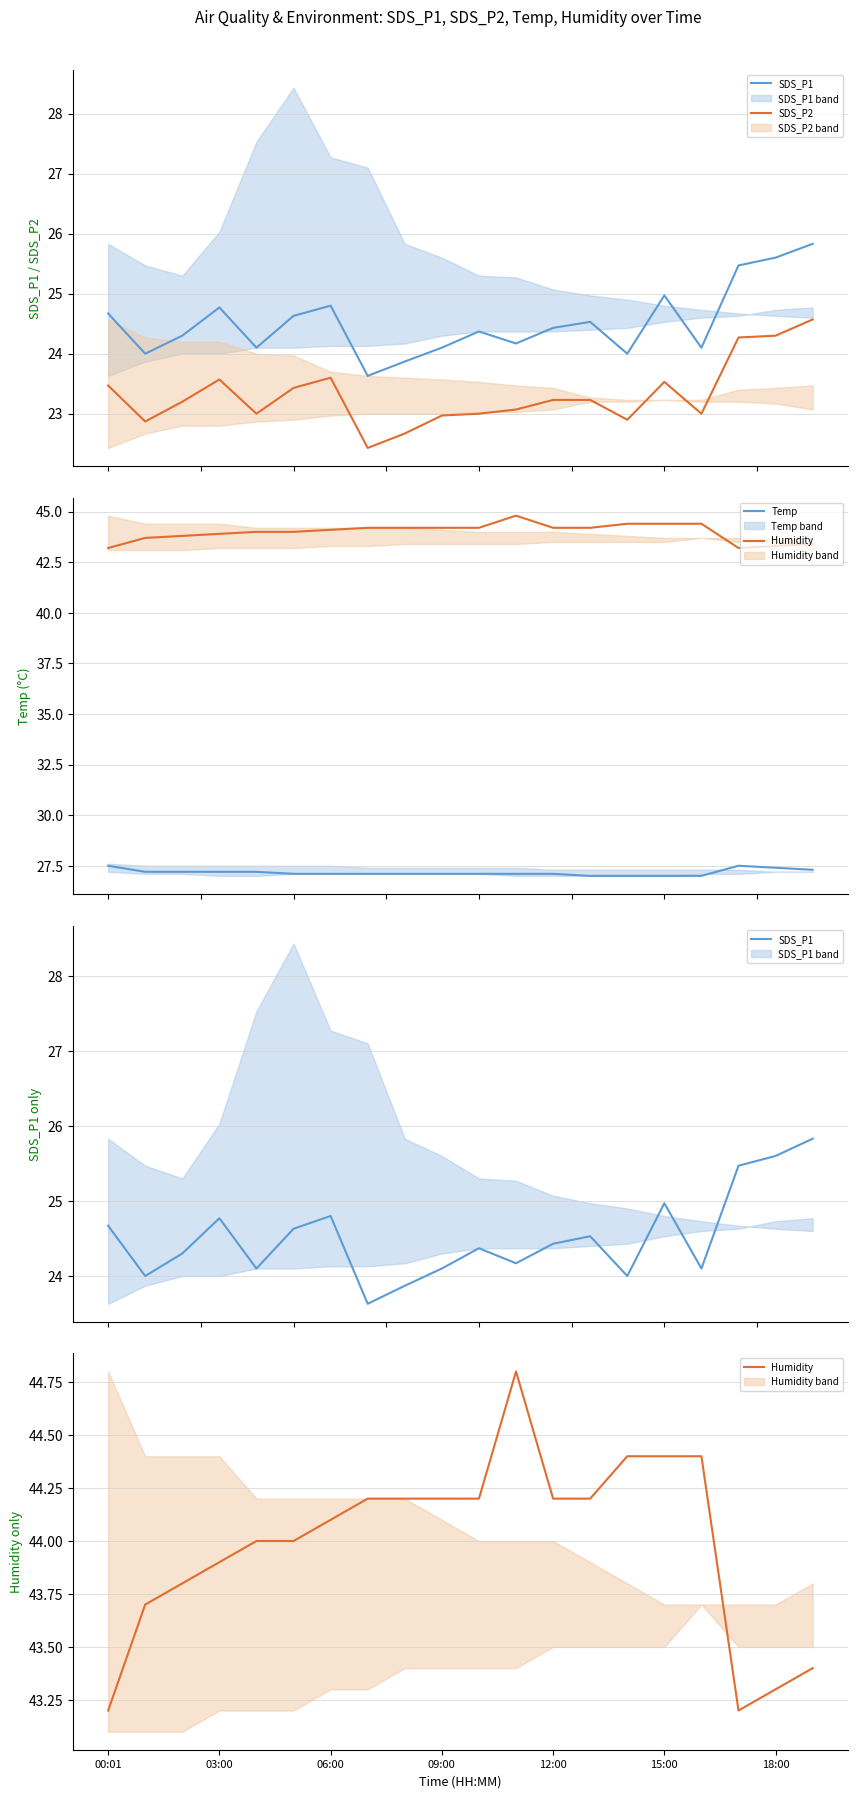

True or false: Temp and SDS_P1 intersect in this chart.

False